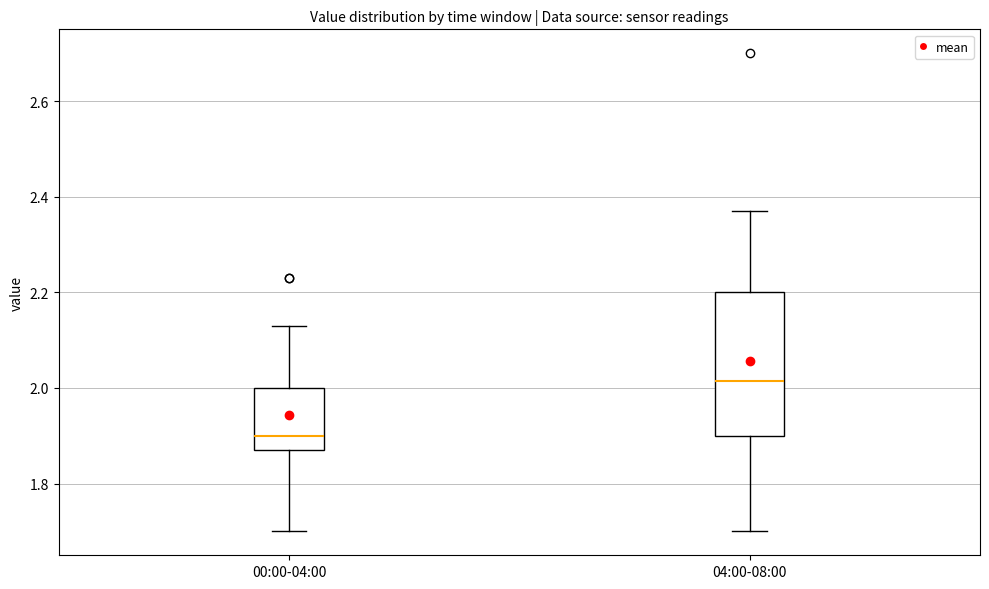

Comparing the boxes themselves (not the whiskers), which one is the tallest?

04:00-08:00